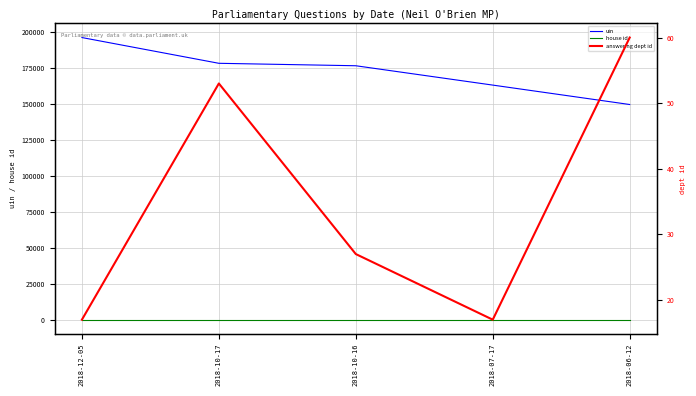

At which label does house id reach its minimum?

2018-12-05